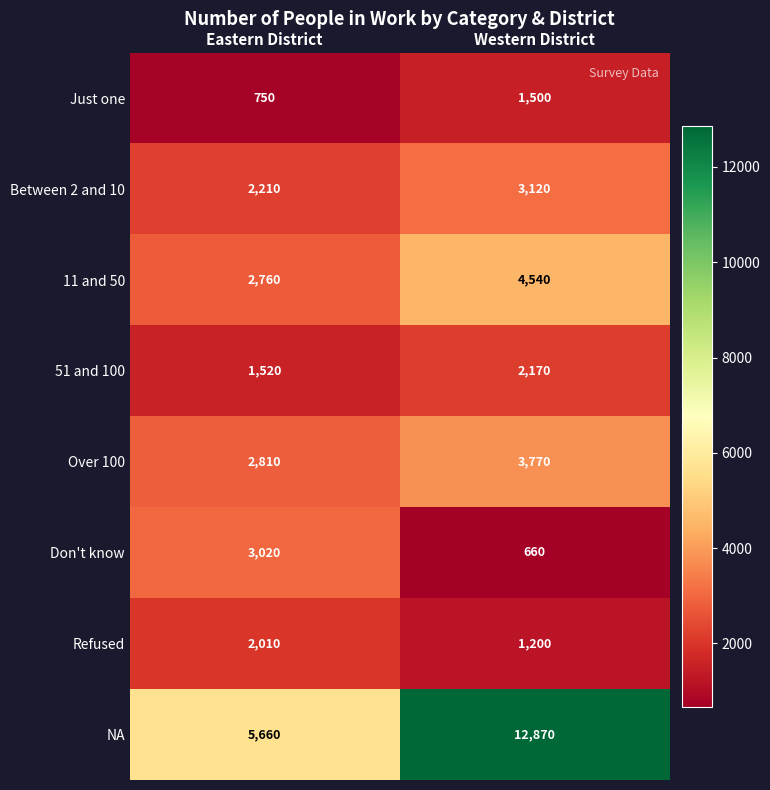

At which category is the sum across all series the highest?

Western District